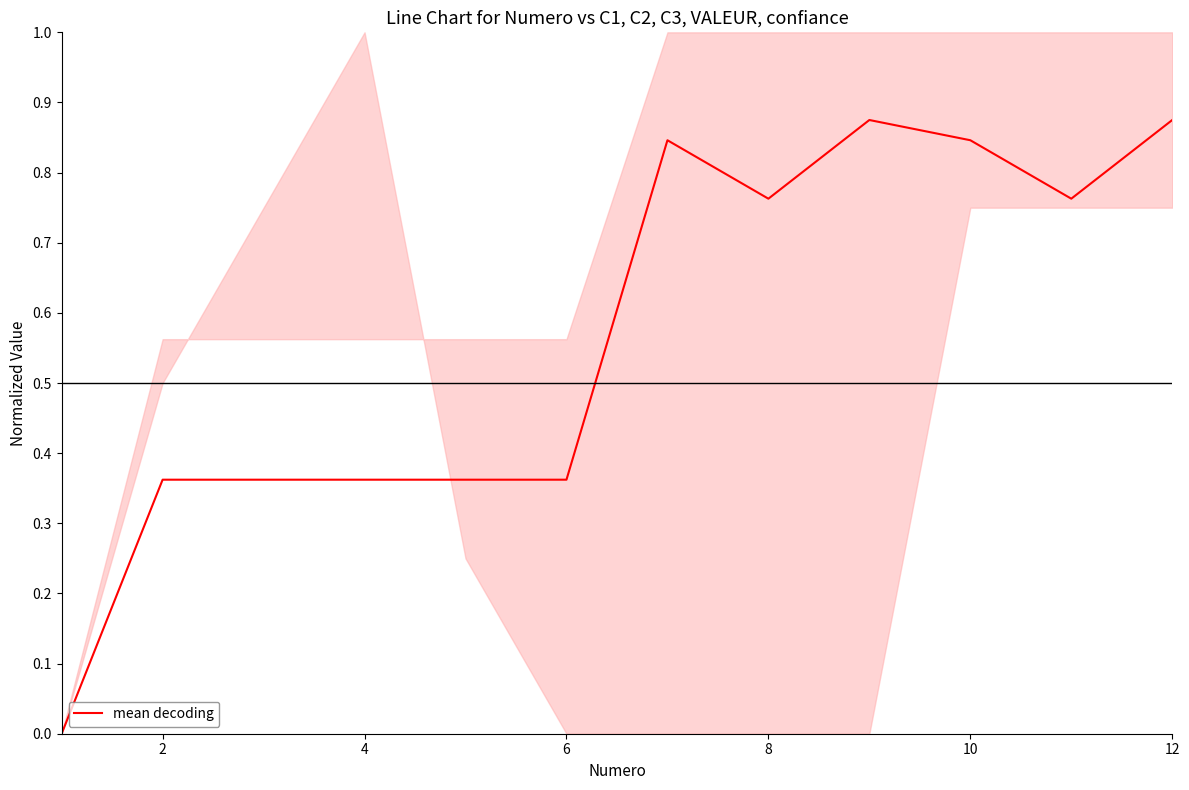

The value at 10 is 0.2. True or false?

False